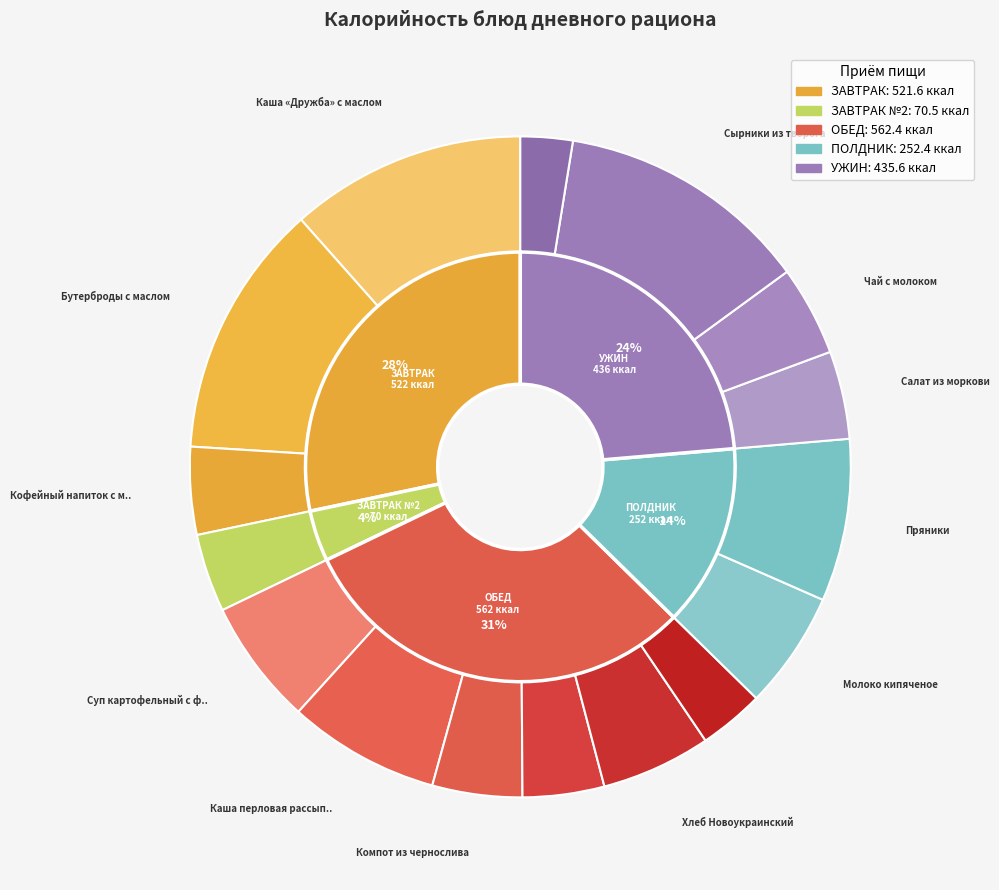

To the nearest percent, what is the difference between the Хлеб Новоукраинский and Пряники slice percentages?

3%